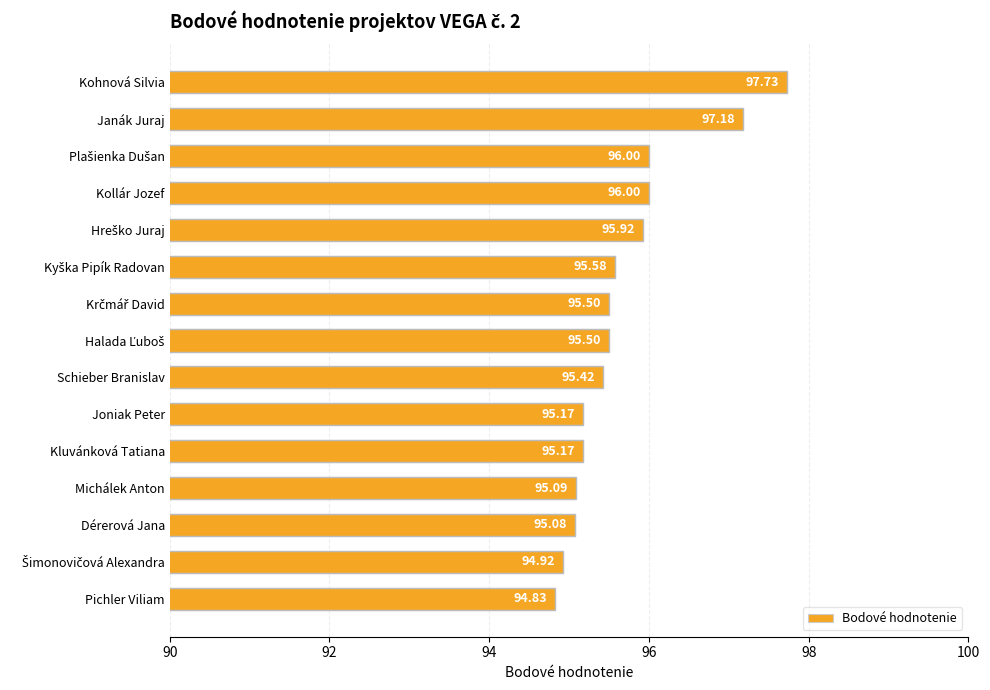

What is the label of the 6th bar from the bottom?

Joniak Peter